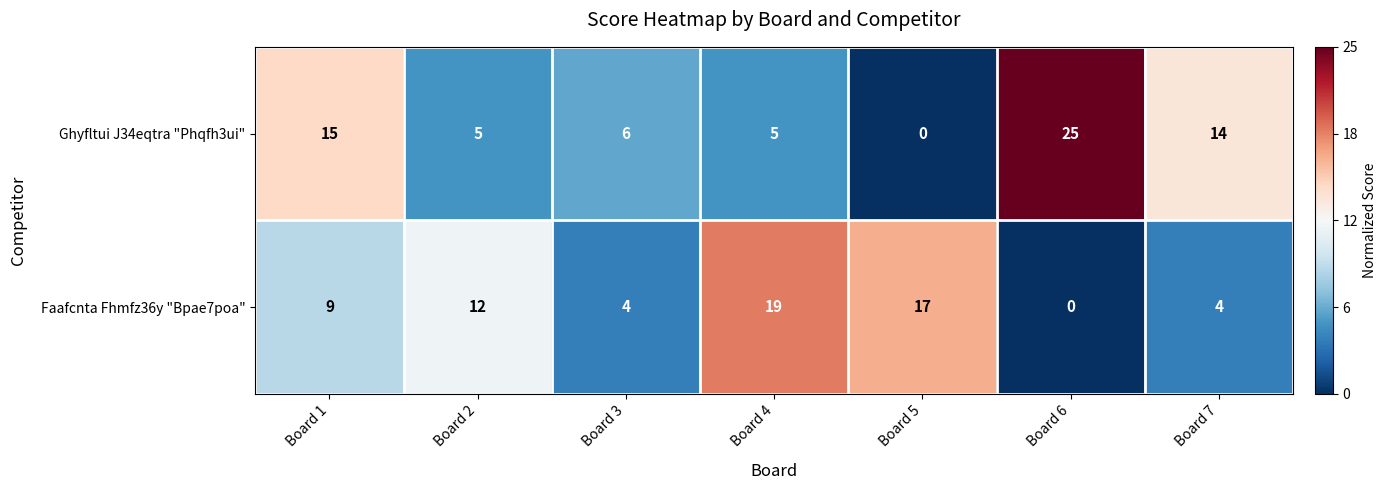

What is the smallest value displayed?

0